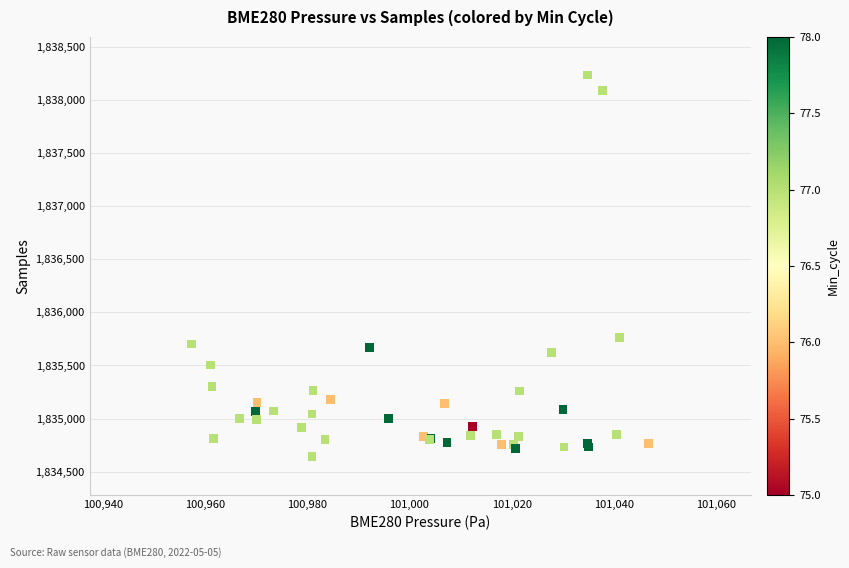

What Y value in the scatter plot is closest to 1836437?

1835765